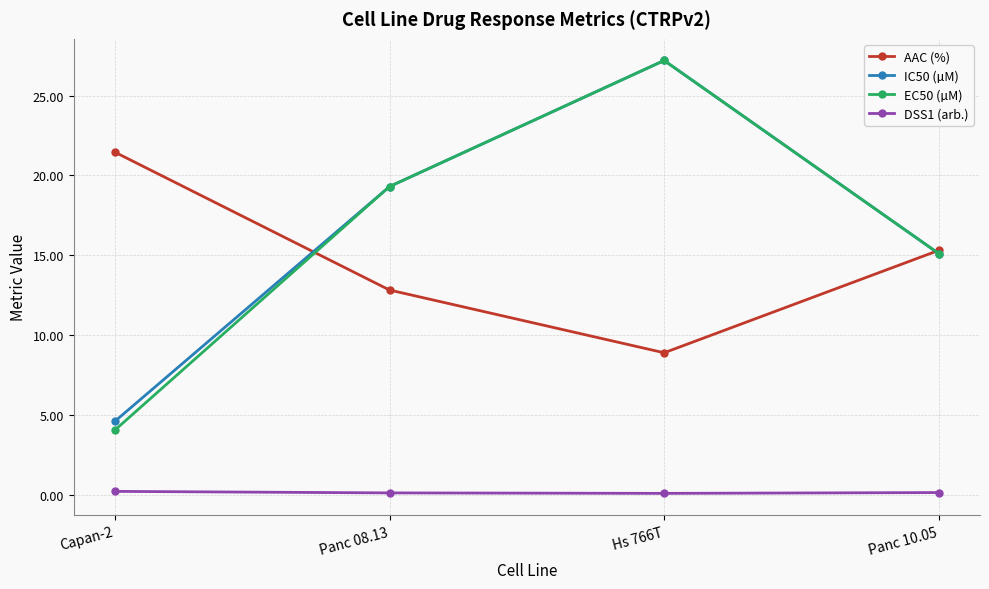

What is the label of the 4th point from the right?

Capan-2